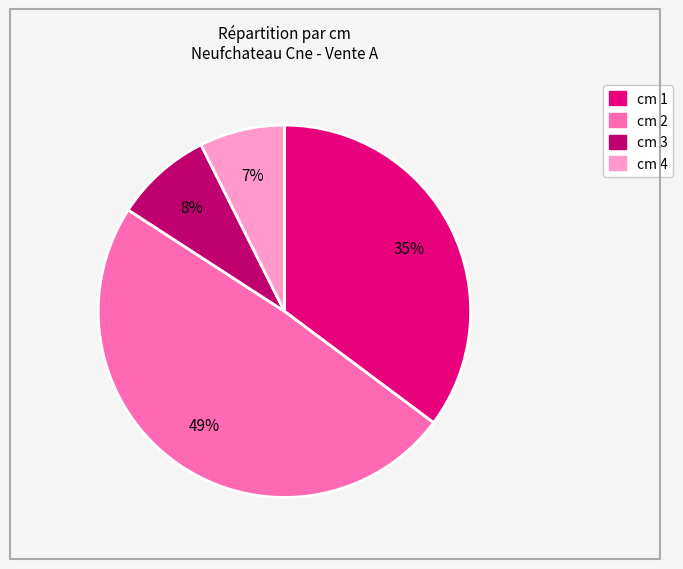

How many slices are in this pie chart?

4